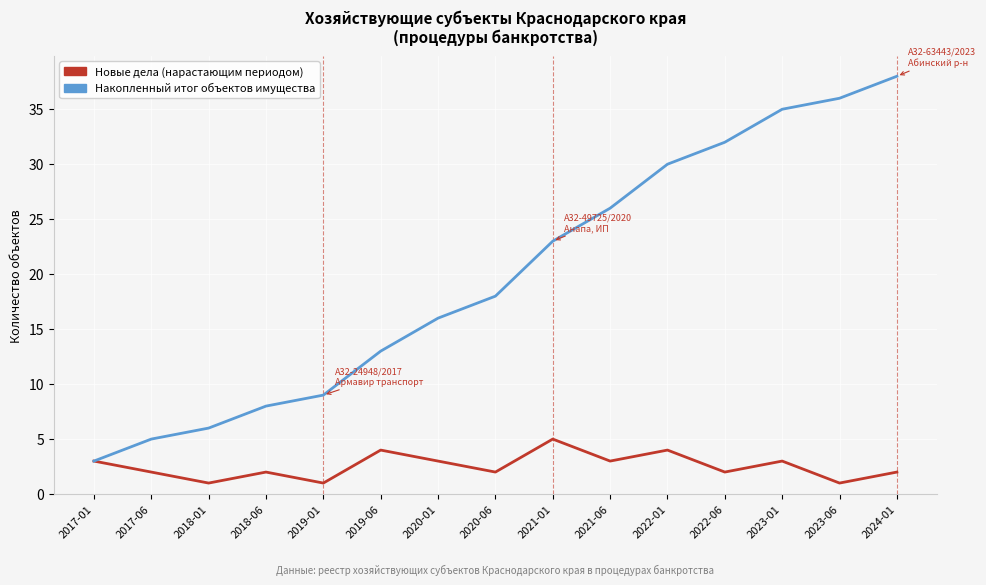

What position from the right is 2019-01?

11